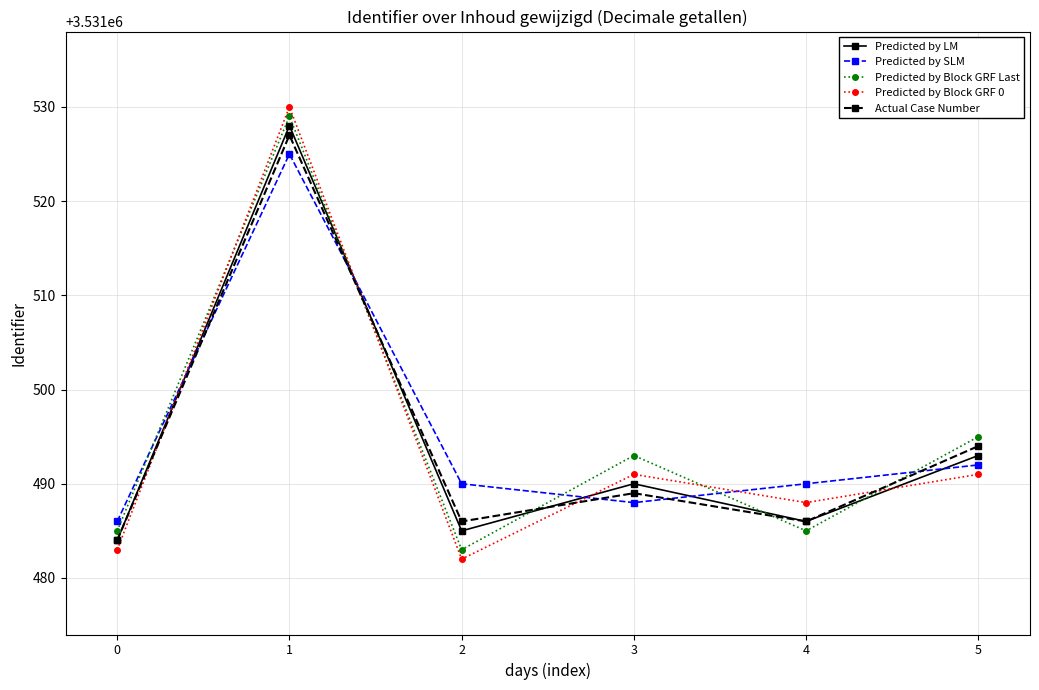

What is the minimum value shown in the chart?

3531482